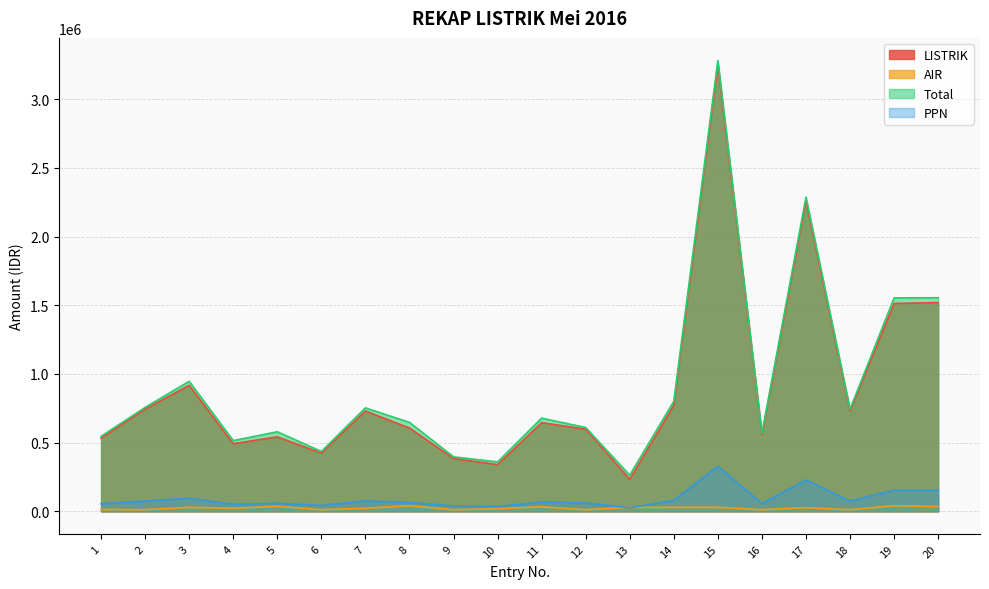

What are all the series names shown in the legend?

LISTRIK, AIR, Total, PPN